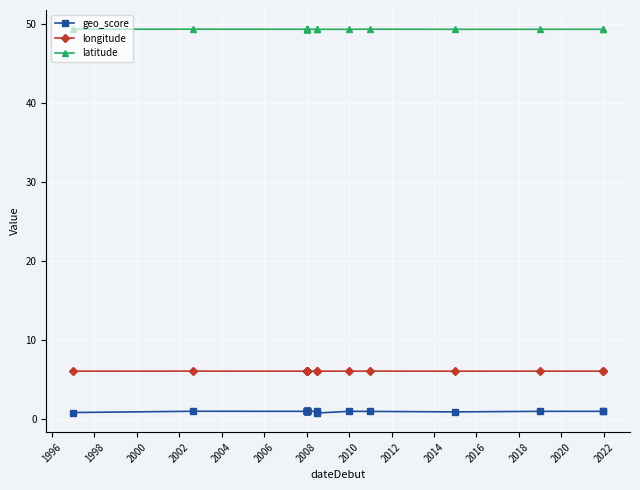

What is the sum of all geo_score values?

18.8